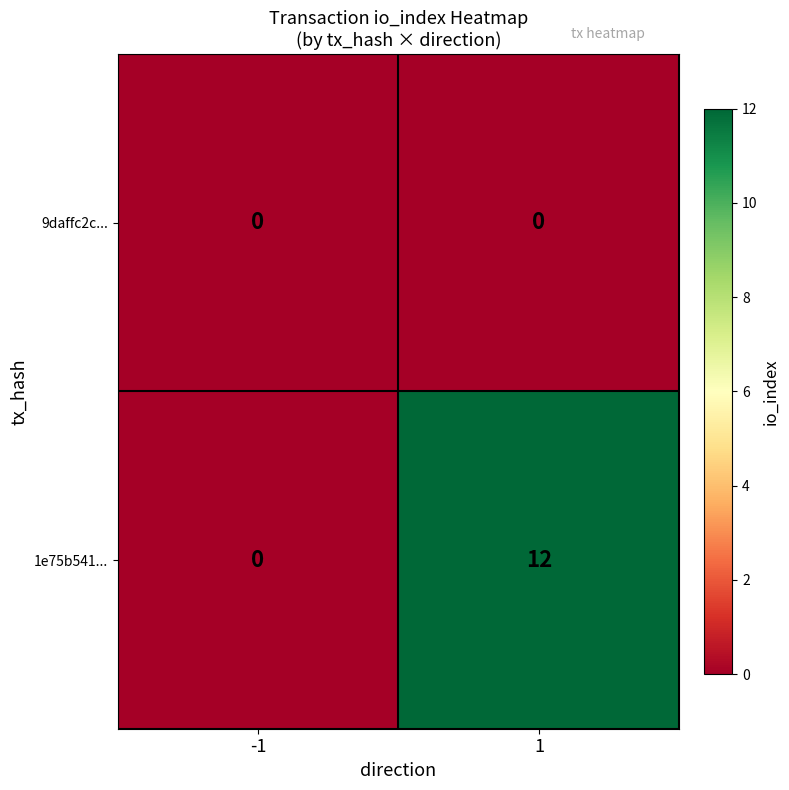

True or false: 1e75b541... has a value of 6 at -1.

False